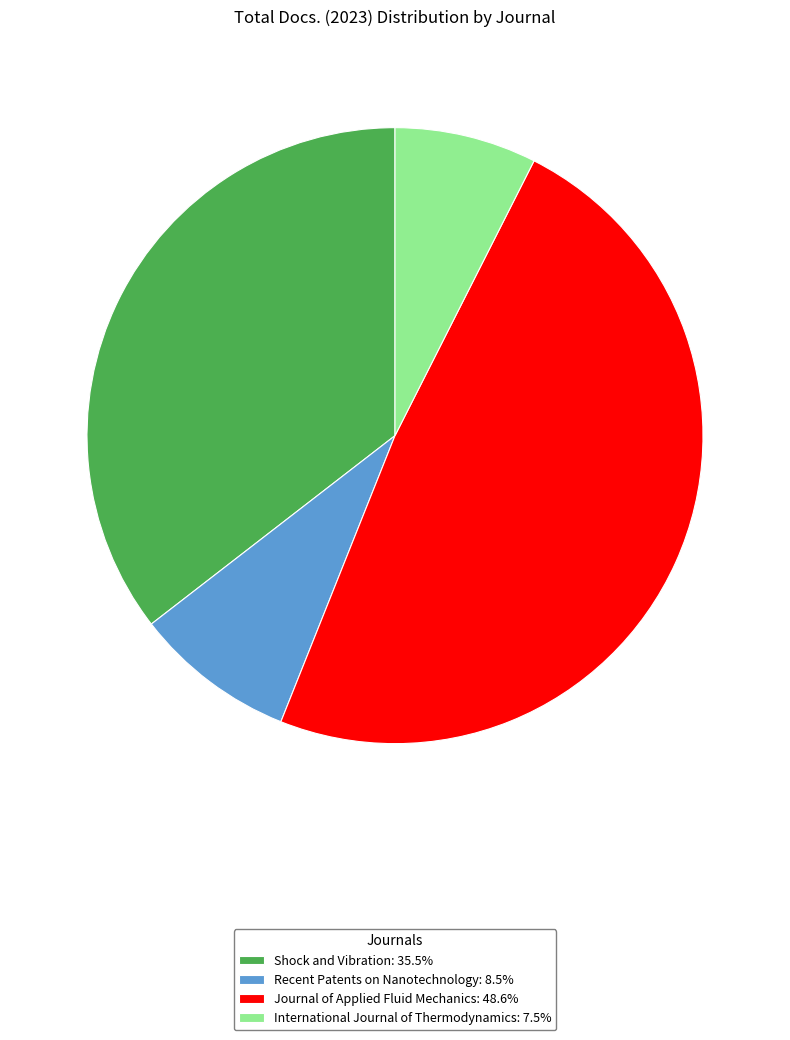

The Journal of Applied Fluid Mechanics slice represents 49% of the pie. True or false?

True